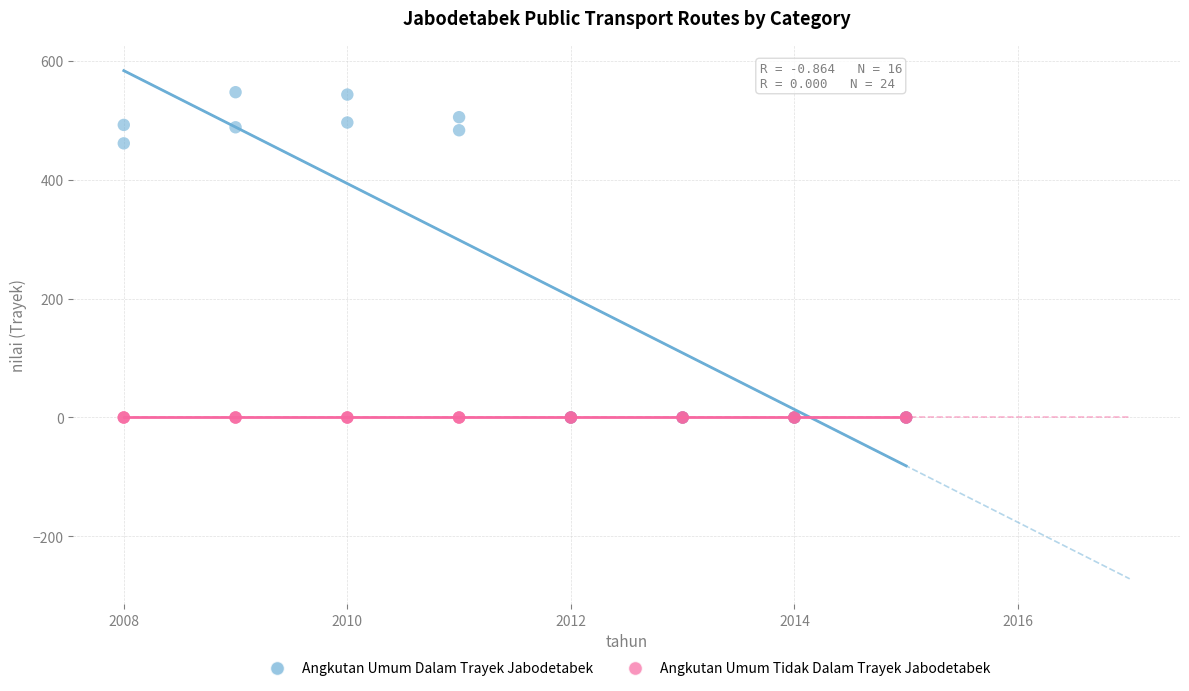

Which series contains the highest Y value?

Angkutan Umum Dalam Trayek Jabodetabek